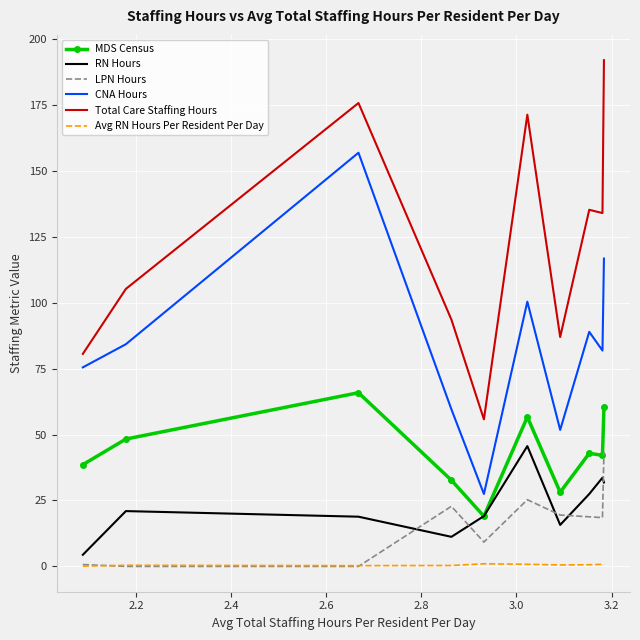

What is the maximum value shown in the chart?

192.0